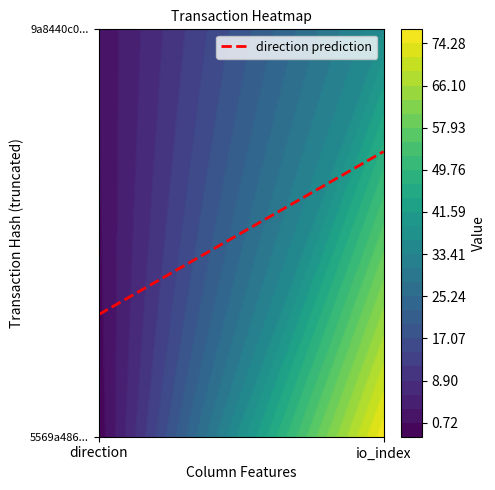

Which category has the lowest value across all series?

direction